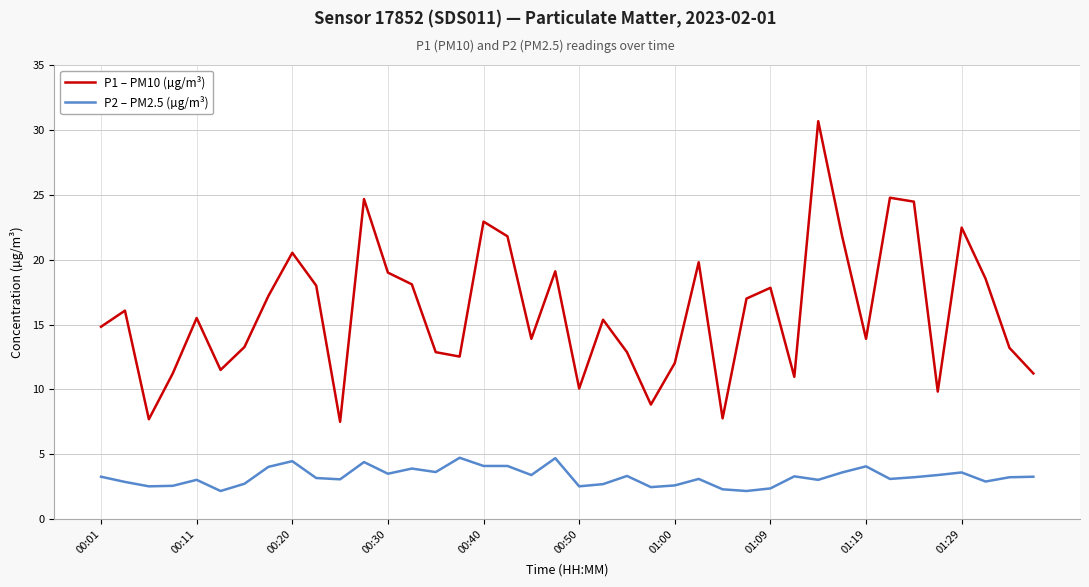

What is the maximum value for P2 – PM2.5 (µg/m³)?

4.7